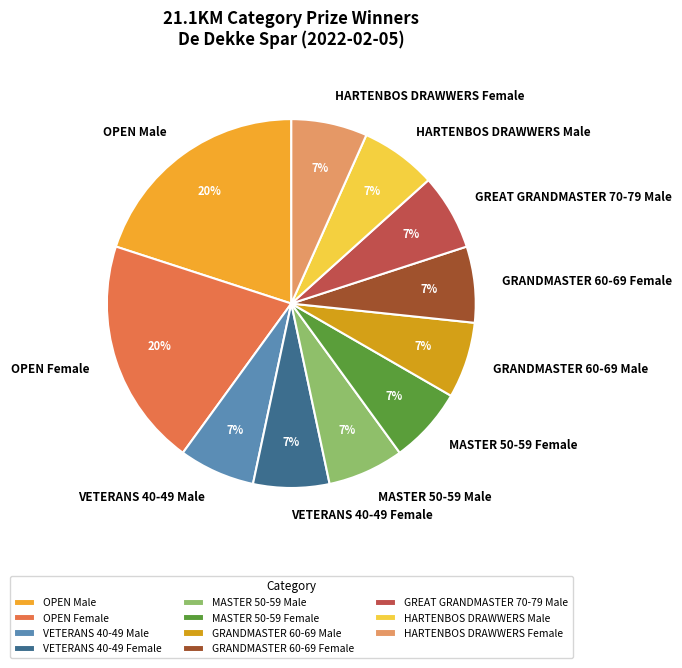

To the nearest percent, what portion does MASTER 50-59 Female represent?

7%